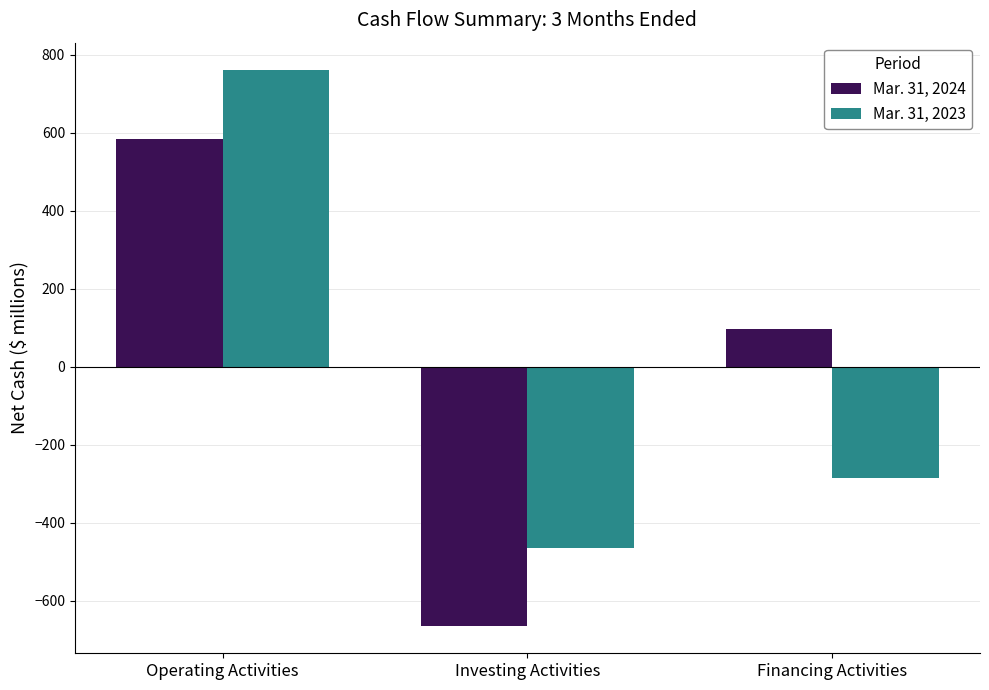

What is the average value of the Mar. 31, 2024 series?

6